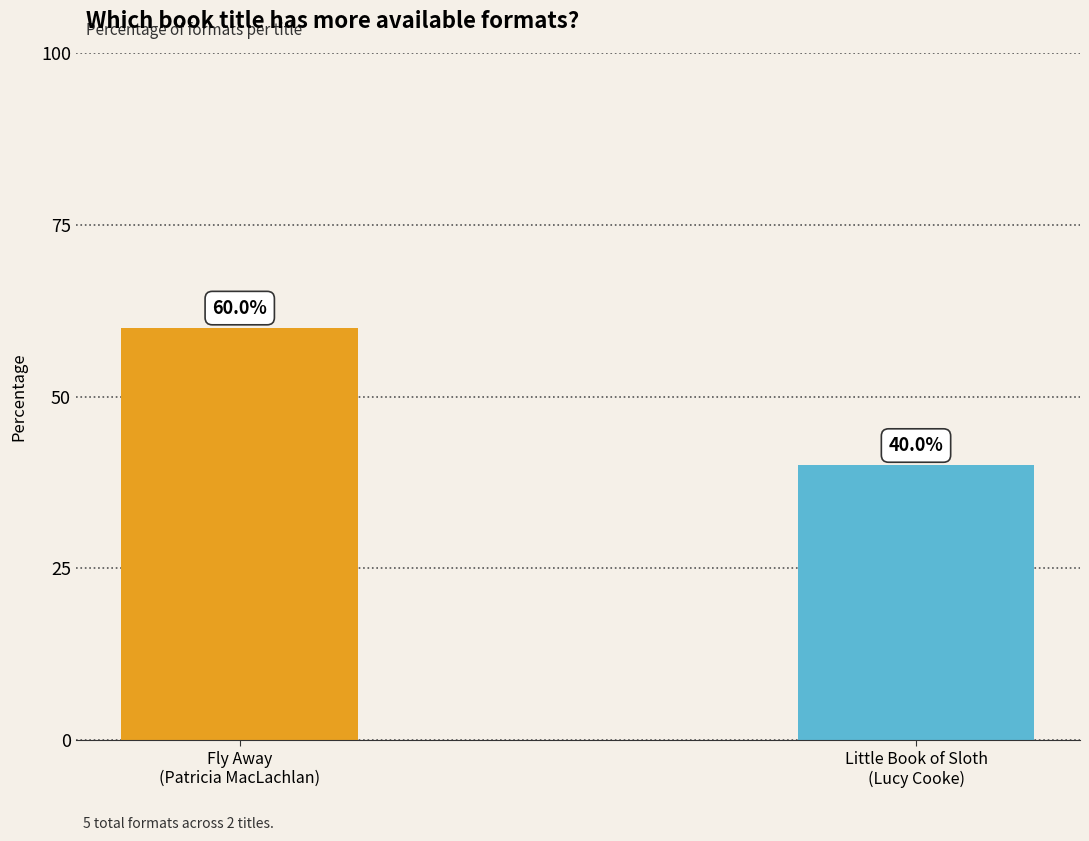

Reading left to right, what are all the values shown in this chart?

60	40